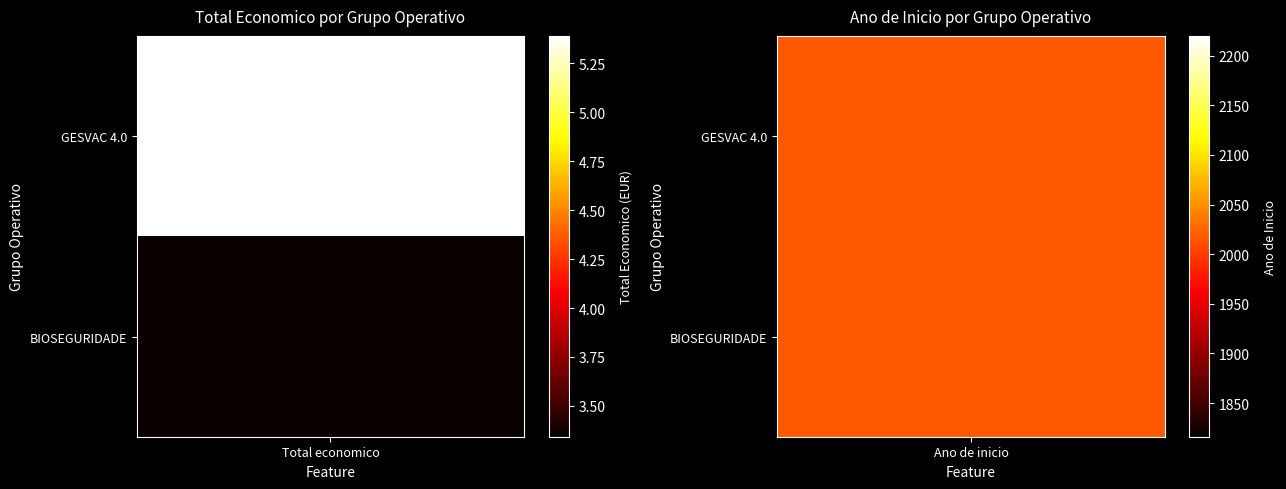

True or false: BIOSEGURIDADE has a value of 538 at 1.

False